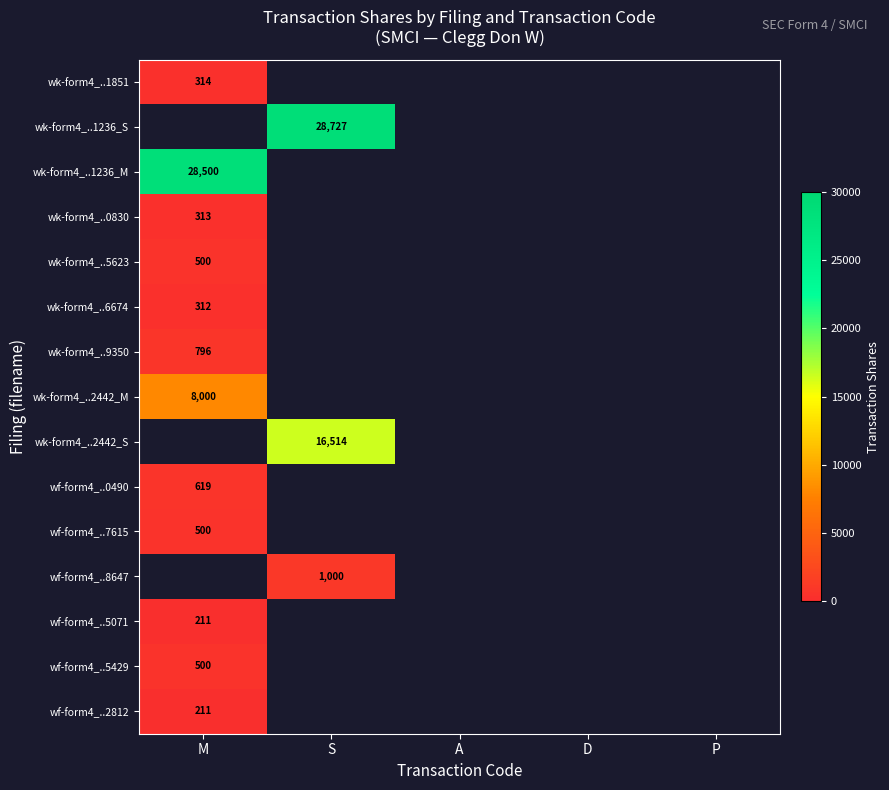

At which category does the chart reach its minimum across all series?

M